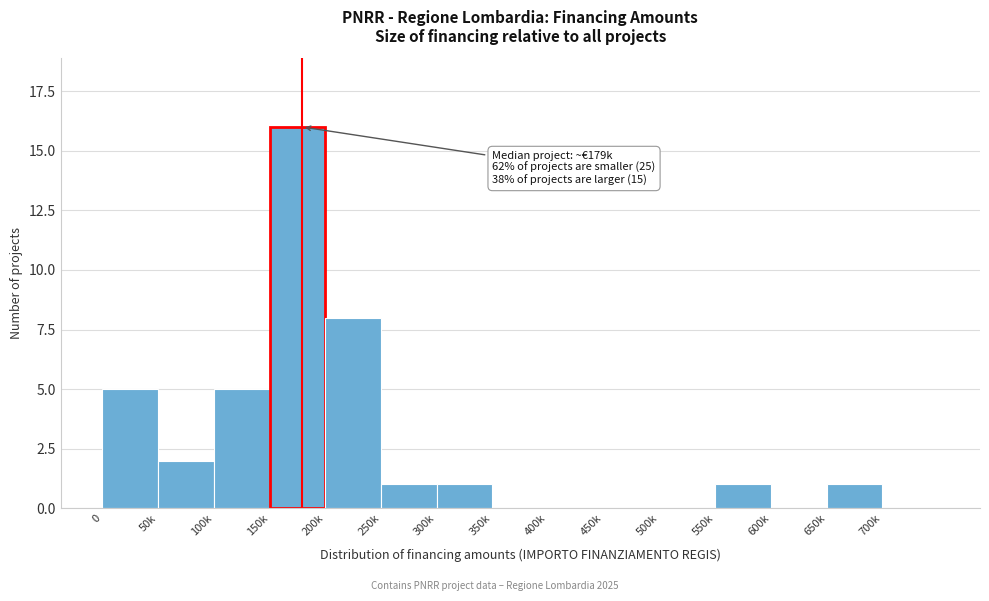

Reading left to right, list all the values displayed in this chart.

0=5	50k=2	100k=5	150k=16	200k=8	250k=1	300k=1	350k=0	400k=0	450k=0	500k=0	550k=1	600k=0	650k=1	700k=0